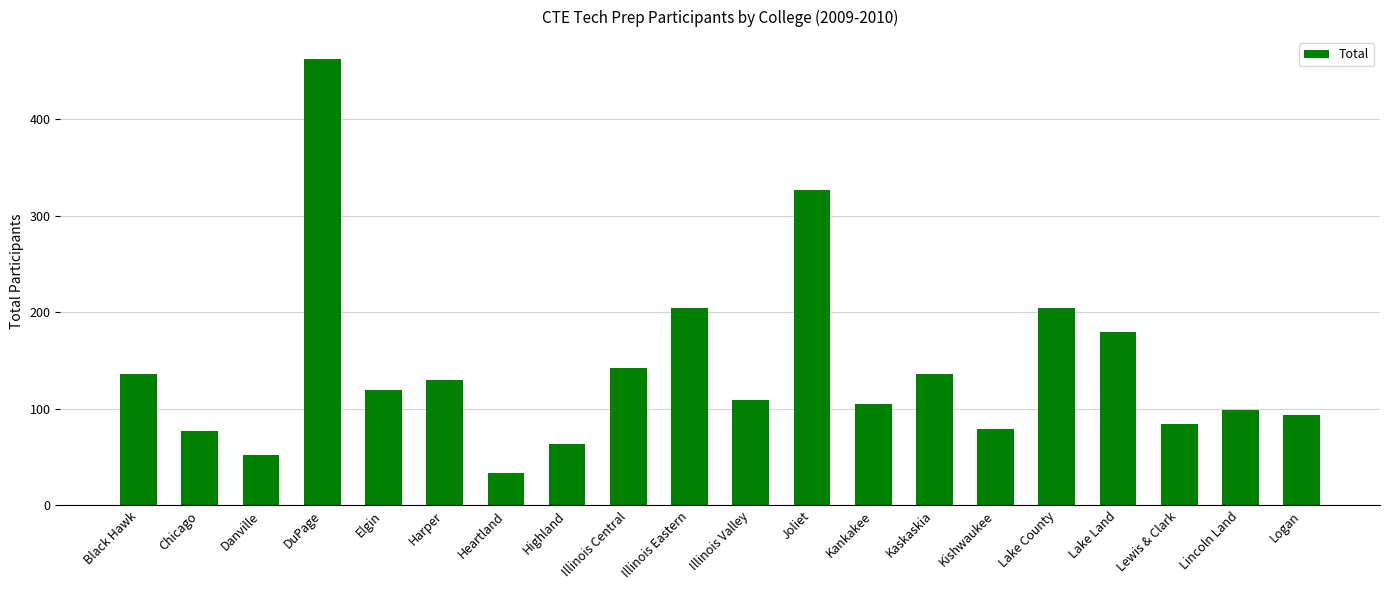

What is the approximate value at Lewis & Clark, to the nearest 10?

80